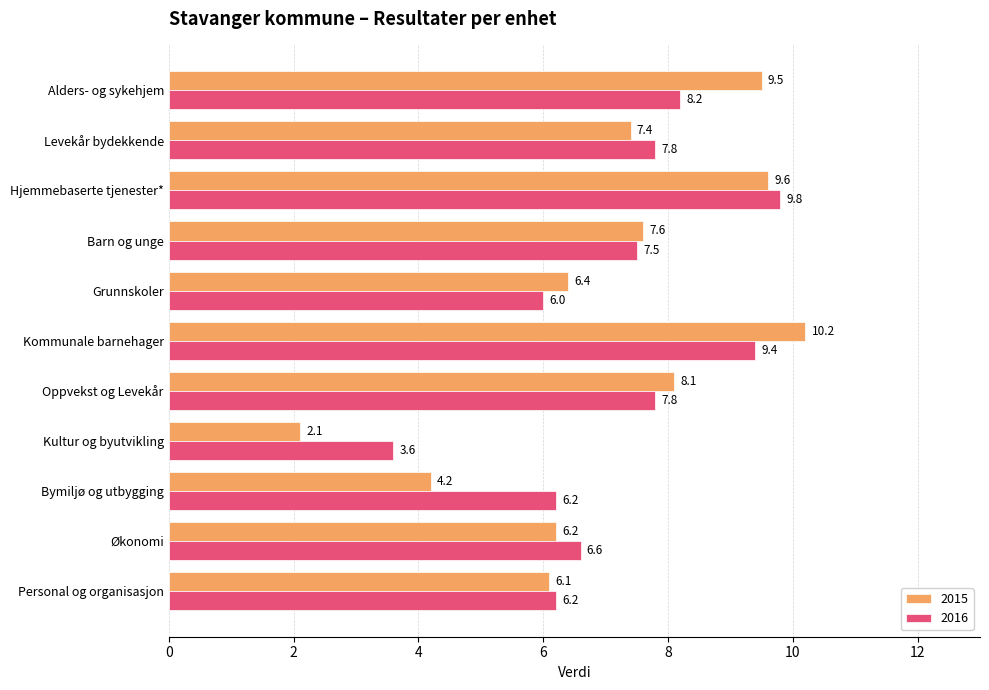

Which series changed the most between Personal og organisasjon and Barn og unge?

2015